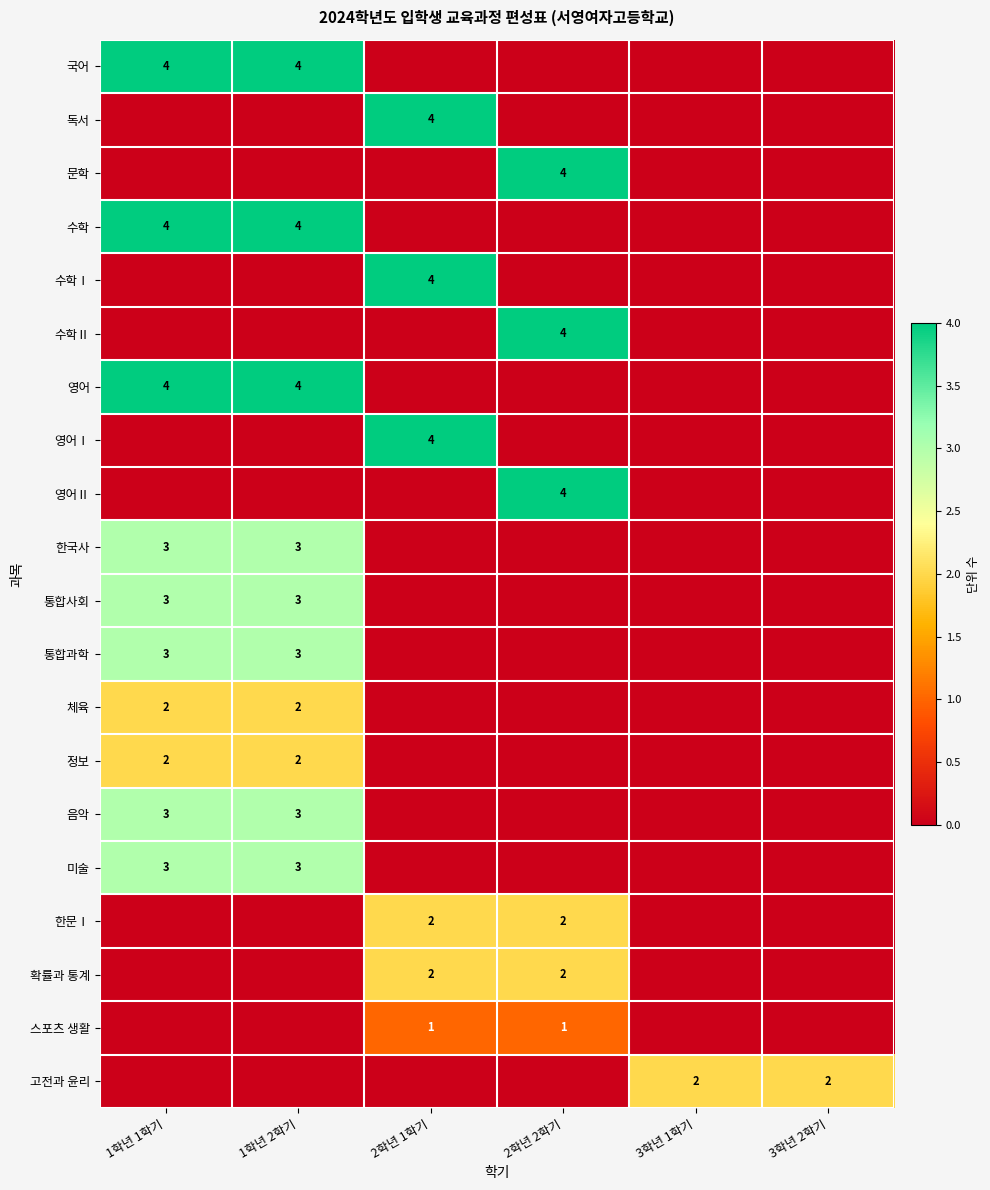

What is the sum of the 국어 values at 1학년 2학기 and 1학년 1학기?

8